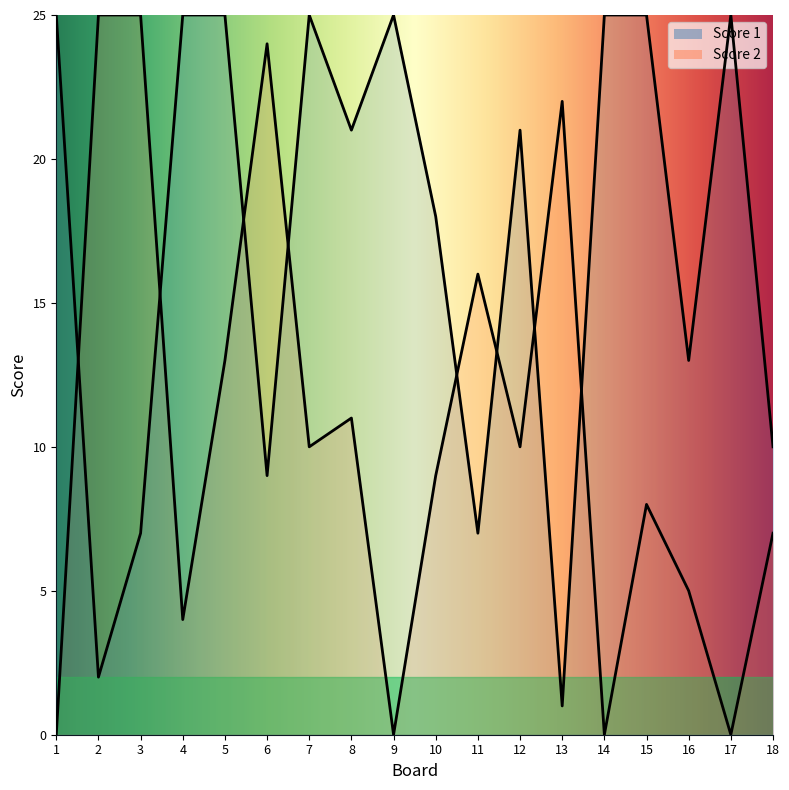

List the labels in order of Score 2 value, largest first.

2, 3, 6, 13, 11, 5, 8, 7, 12, 10, 15, 18, 16, 4, 1, 9, 14, 17